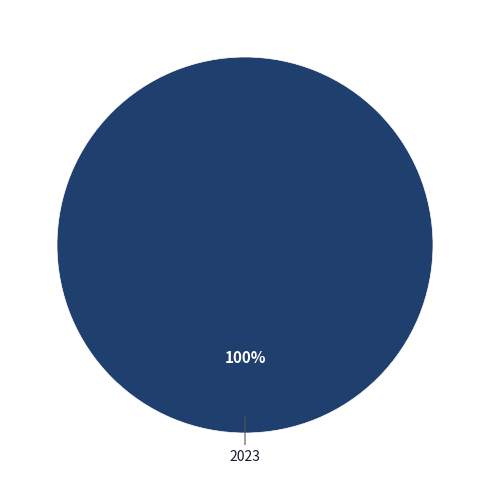

Is there any slice that represents more than half of the pie?

Yes